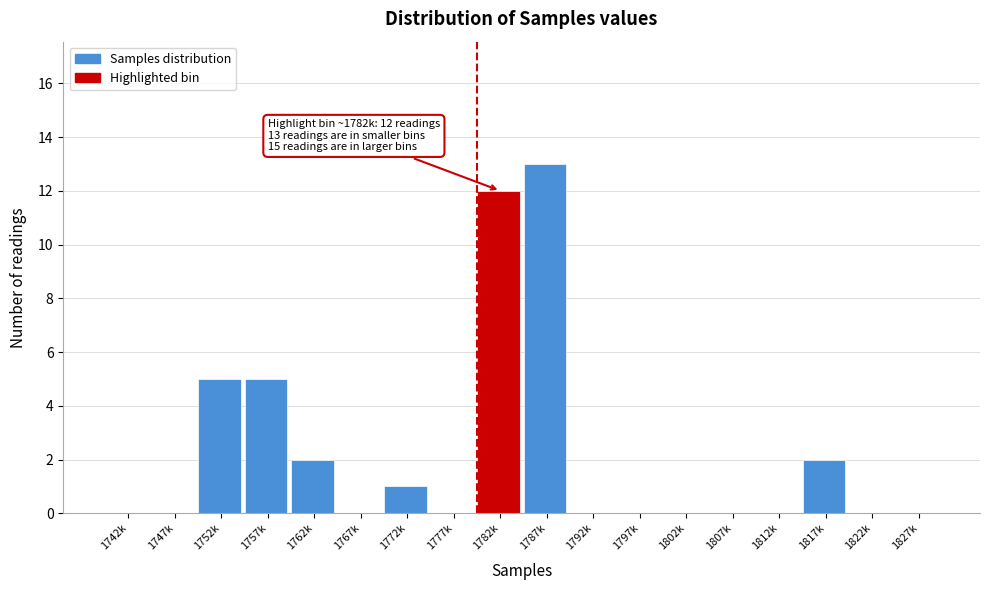

Reading left to right, transcribe all the data shown in this chart.

1742k=0	1747k=0	1752k=5	1757k=5	1762k=2	1767k=0	1772k=1	1777k=0	1782k=12	1787k=13	1792k=0	1797k=0	1802k=0	1807k=0	1812k=0	1817k=2	1822k=0	1827k=0